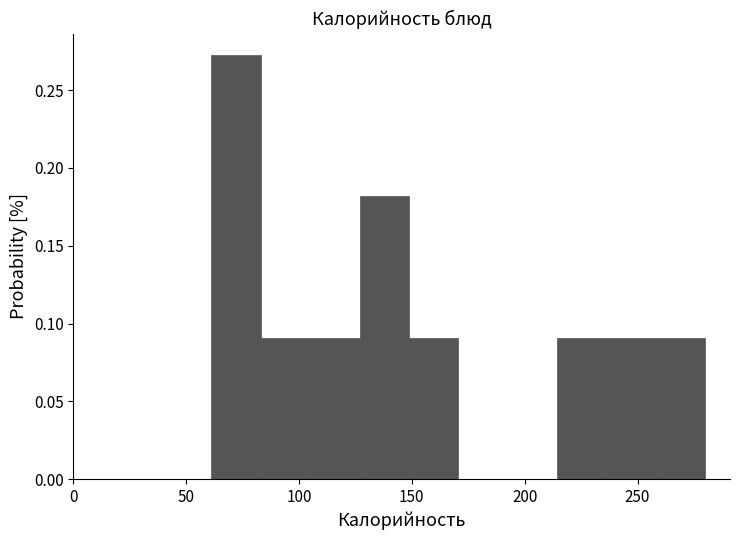

Reading left to right, transcribe this chart: for each bar, give the range it covers on the x-axis and its height. Neither the bar edges nor the heights are printed on the chart, so give them approximately, as read against the axes.

60 to 85: 0.275
85 to 105: 0.090
105 to 125: 0.090
125 to 150: 0.180
150 to 170: 0.090
170 to 190: 0
190 to 215: 0
215 to 235: 0.090
235 to 260: 0.090
260 to 280: 0.090